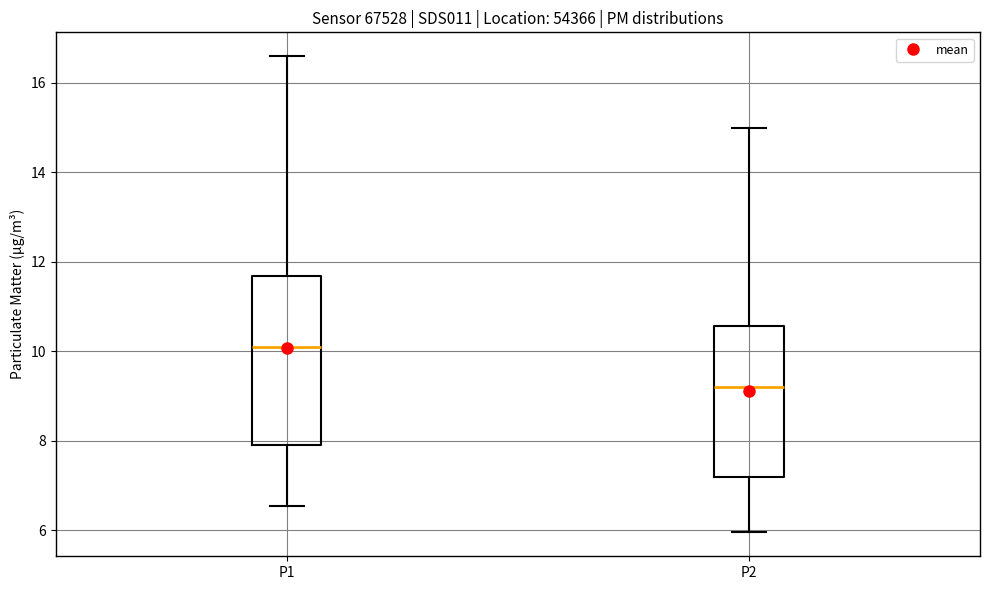

Reading left to right, transcribe this box plot: for each box, give where its median line is, the range the box spans, and where its two whiskers end, as read against the y-axis. The values are not printed on the chart, so give them approximately, as read against the axis.

P1: median 10.2, box 7.8 to 11.6, whiskers 6.6 to 16.6
P2: median 9.2, box 7.2 to 10.6, whiskers 6.0 to 15.0